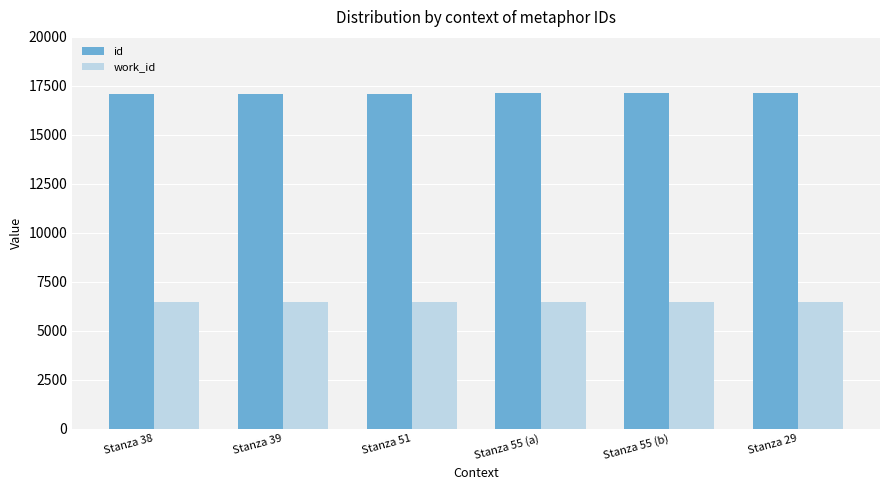

List the series in order of their overall mean, lowest first.

work_id, id